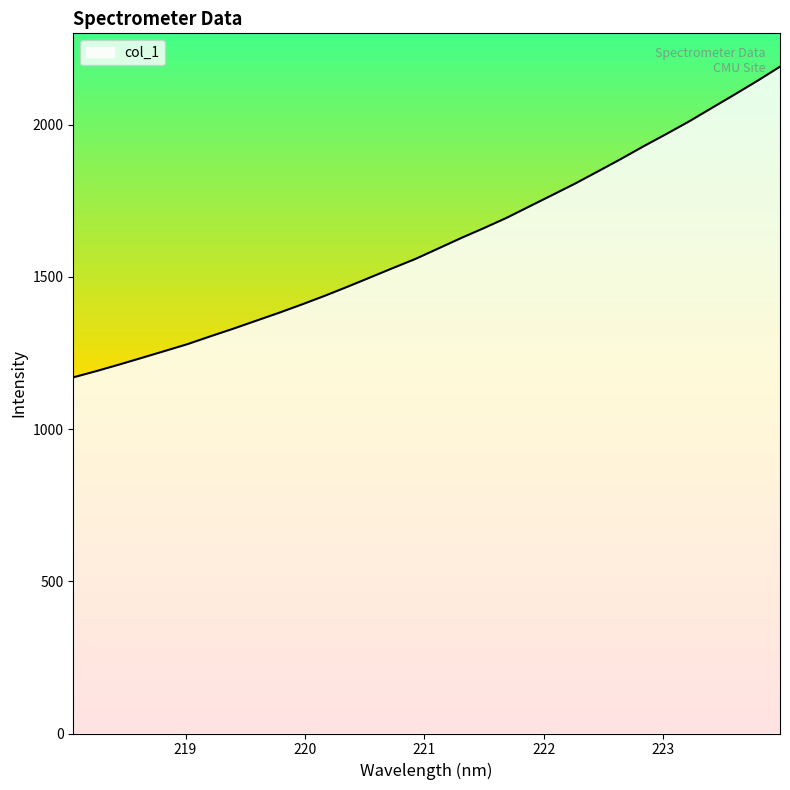

What is the difference between the maximum and minimum values?

1020.5